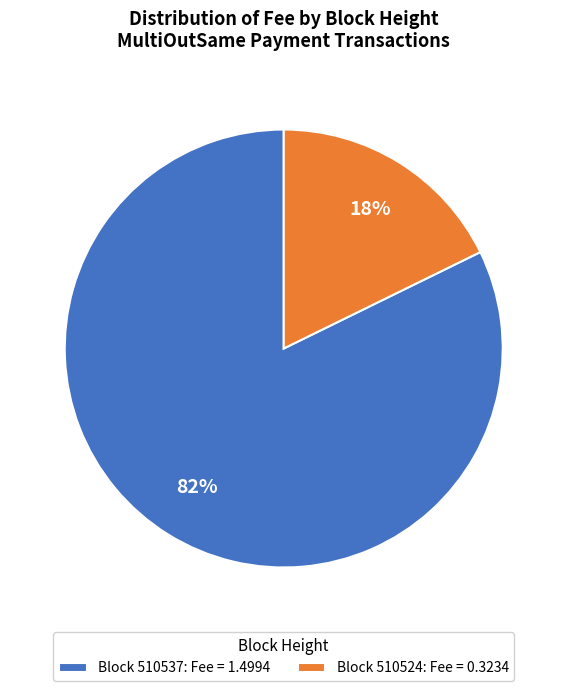

True or false: Block 510524: Fee = 0.3234 accounts for 18% of the total.

True